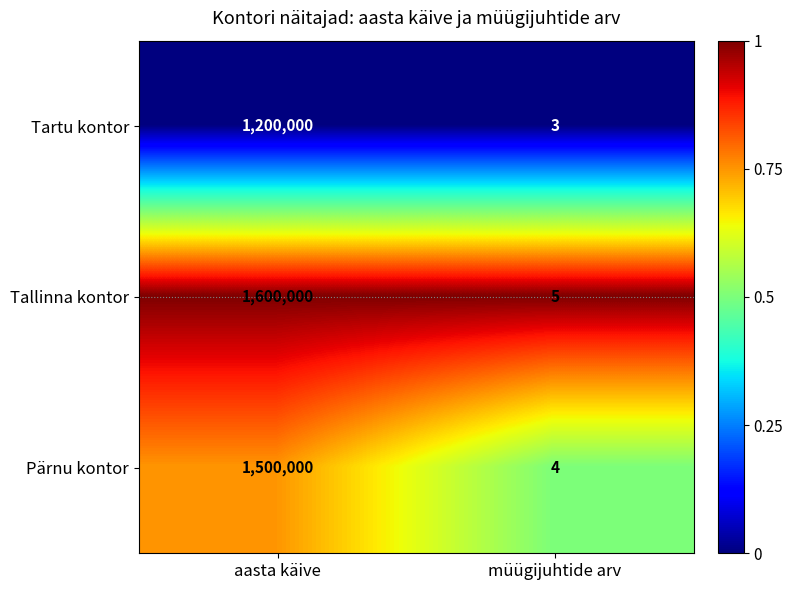

What is the spread (max minus min) of values at aasta käive?

400000